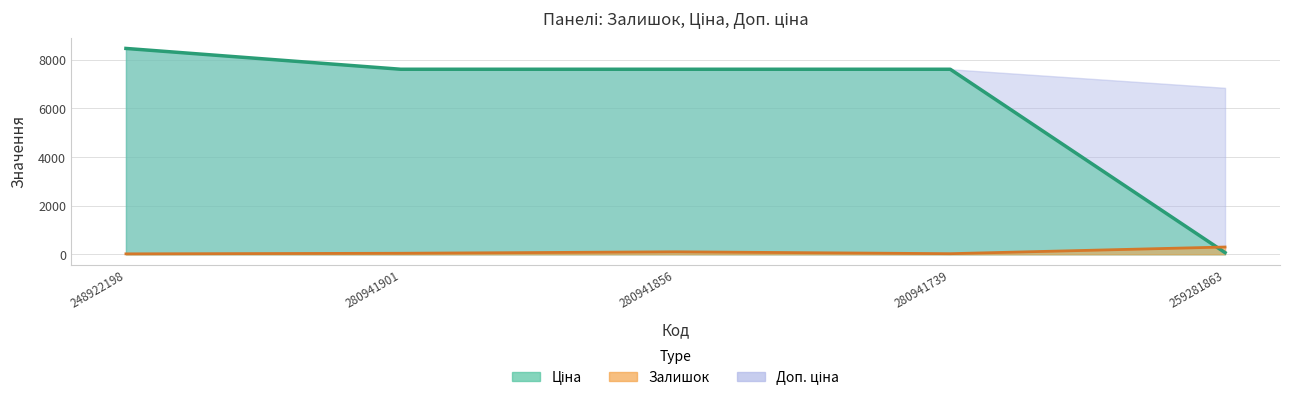

True or false: Залишок has a value of 17.0 at 248922198.

True